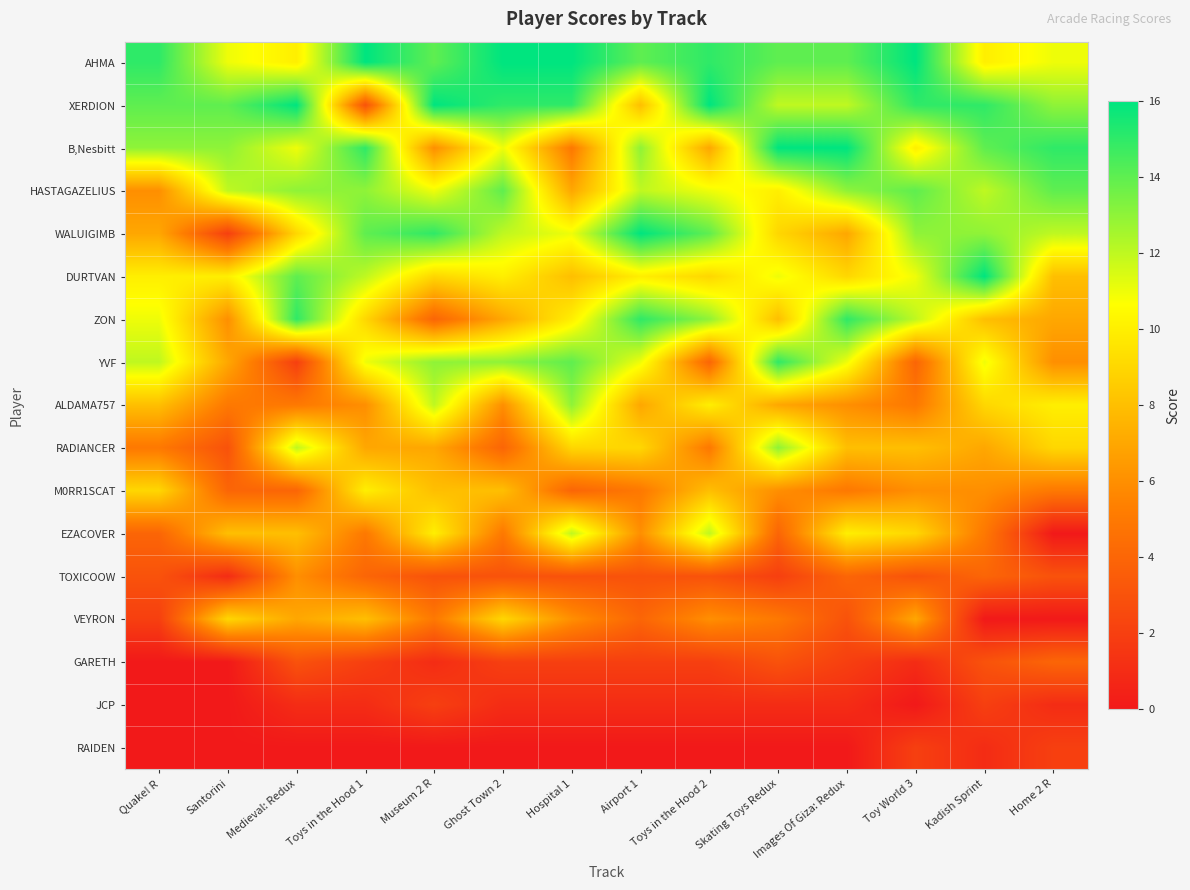

What is the difference between the highest and lowest values at Images Of Giza: Redux?

16